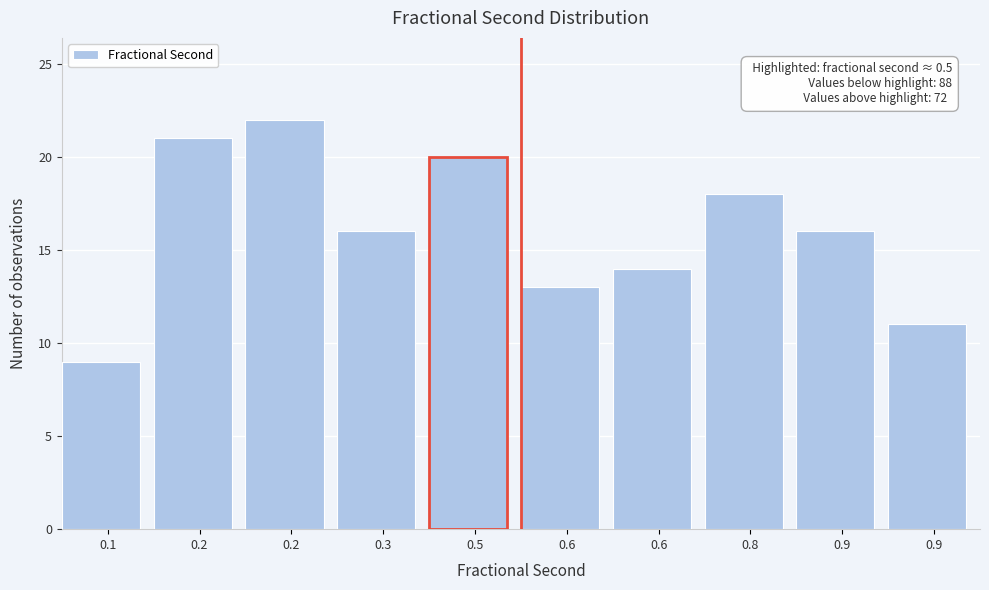

Are the bars horizontal?

No